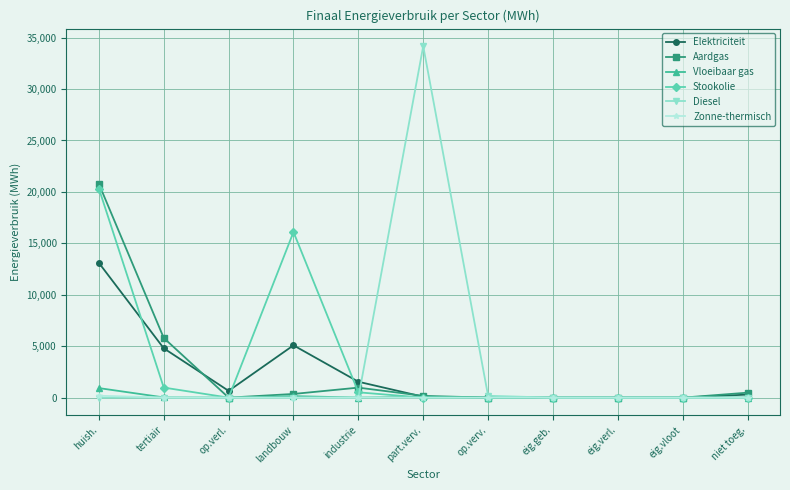

At which category does Aardgas reach its first local valley?

op.verl.